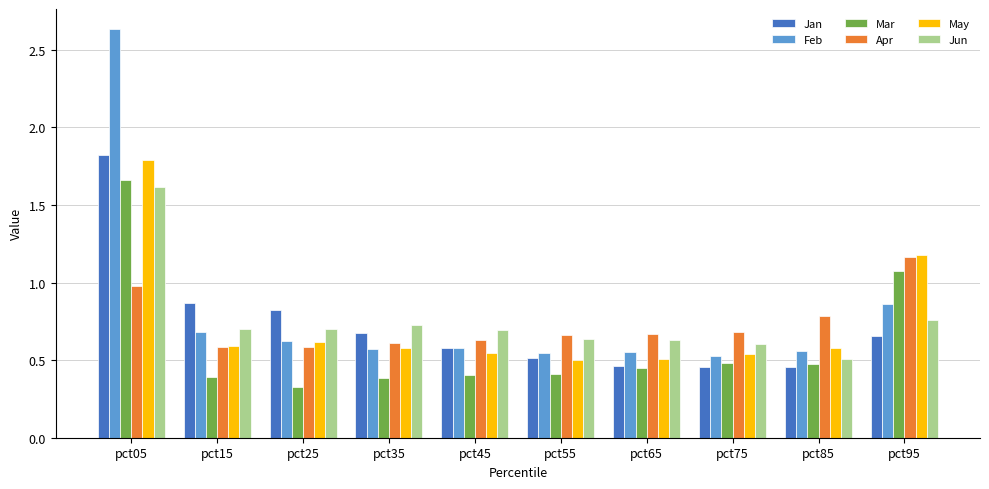

At which category does the chart reach its minimum across all series?

pct25